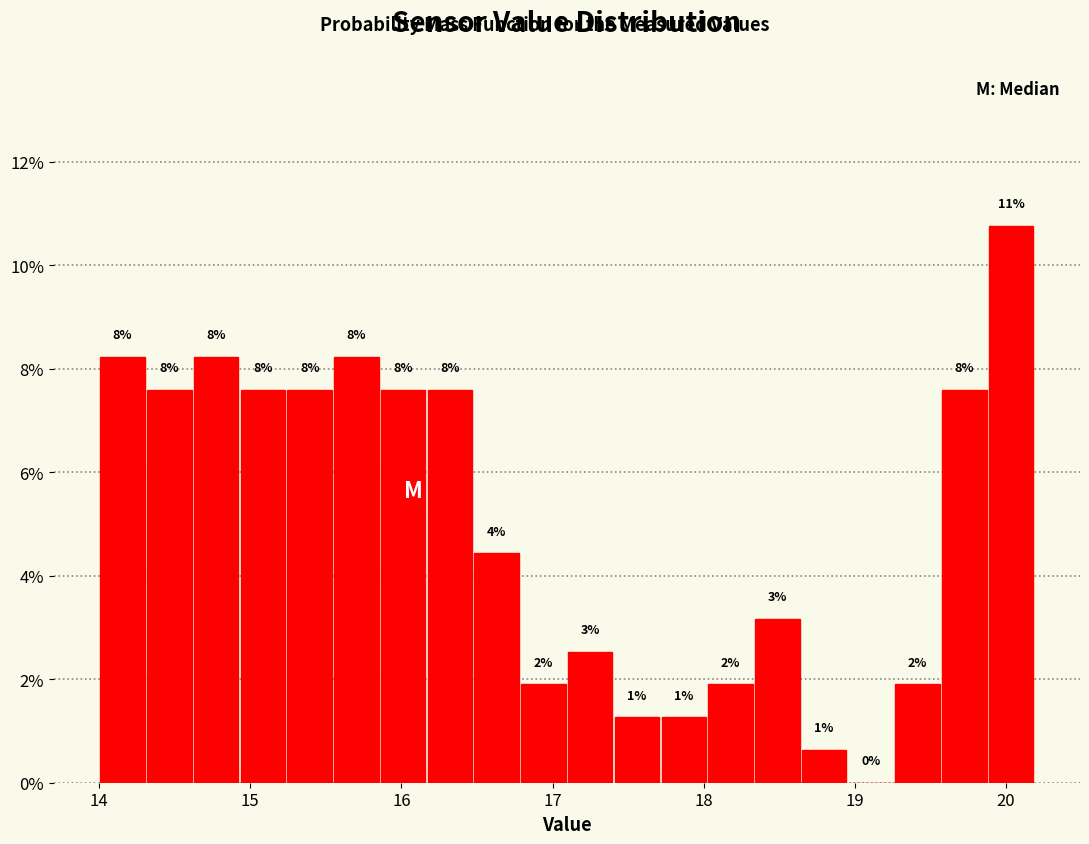

Read against the x-axis, roughly where is the centre of the tallest bar?

20.0